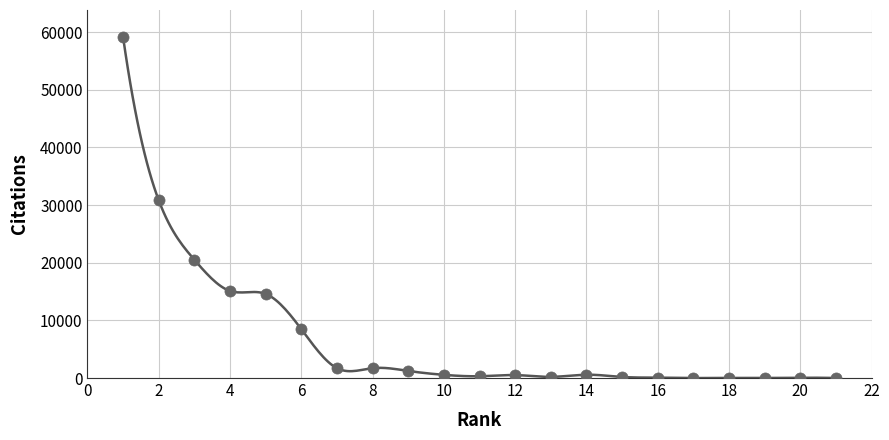

What Y value in the scatter plot is closest to 29549?

30811